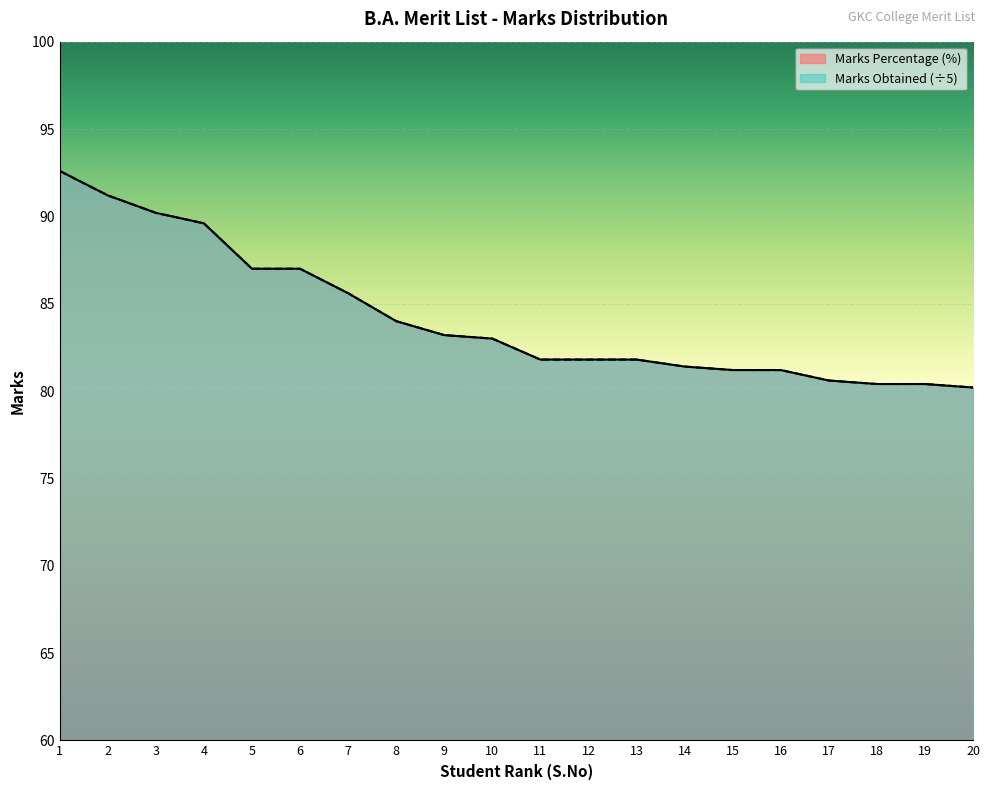

True or false: Marks Obtained and Marks Percentage intersect in this chart.

False